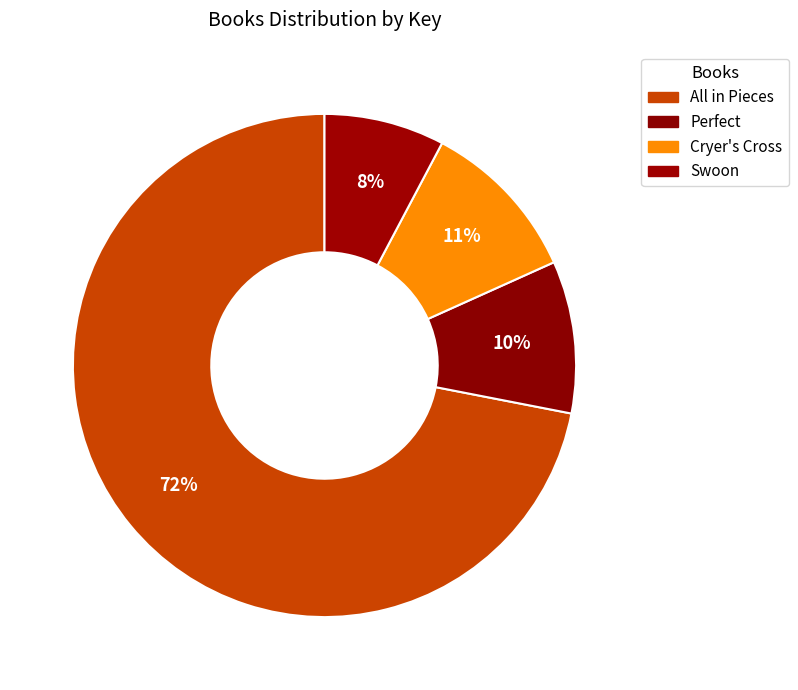

Count the number of slices in the pie.

4